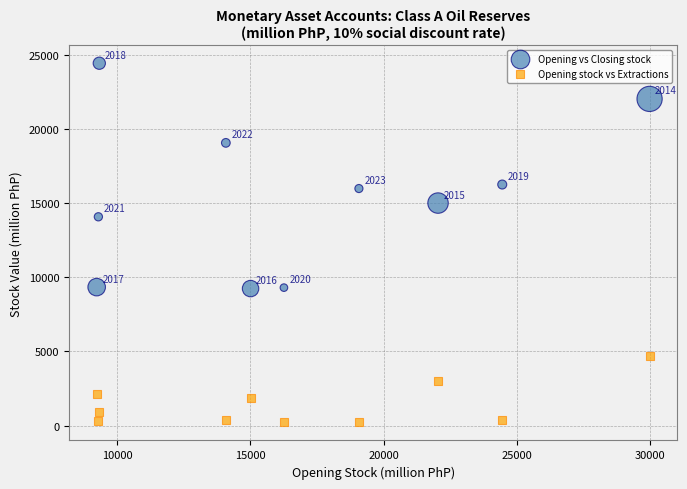

Which series has the largest Y range (max minus min)?

Opening vs Closing stock